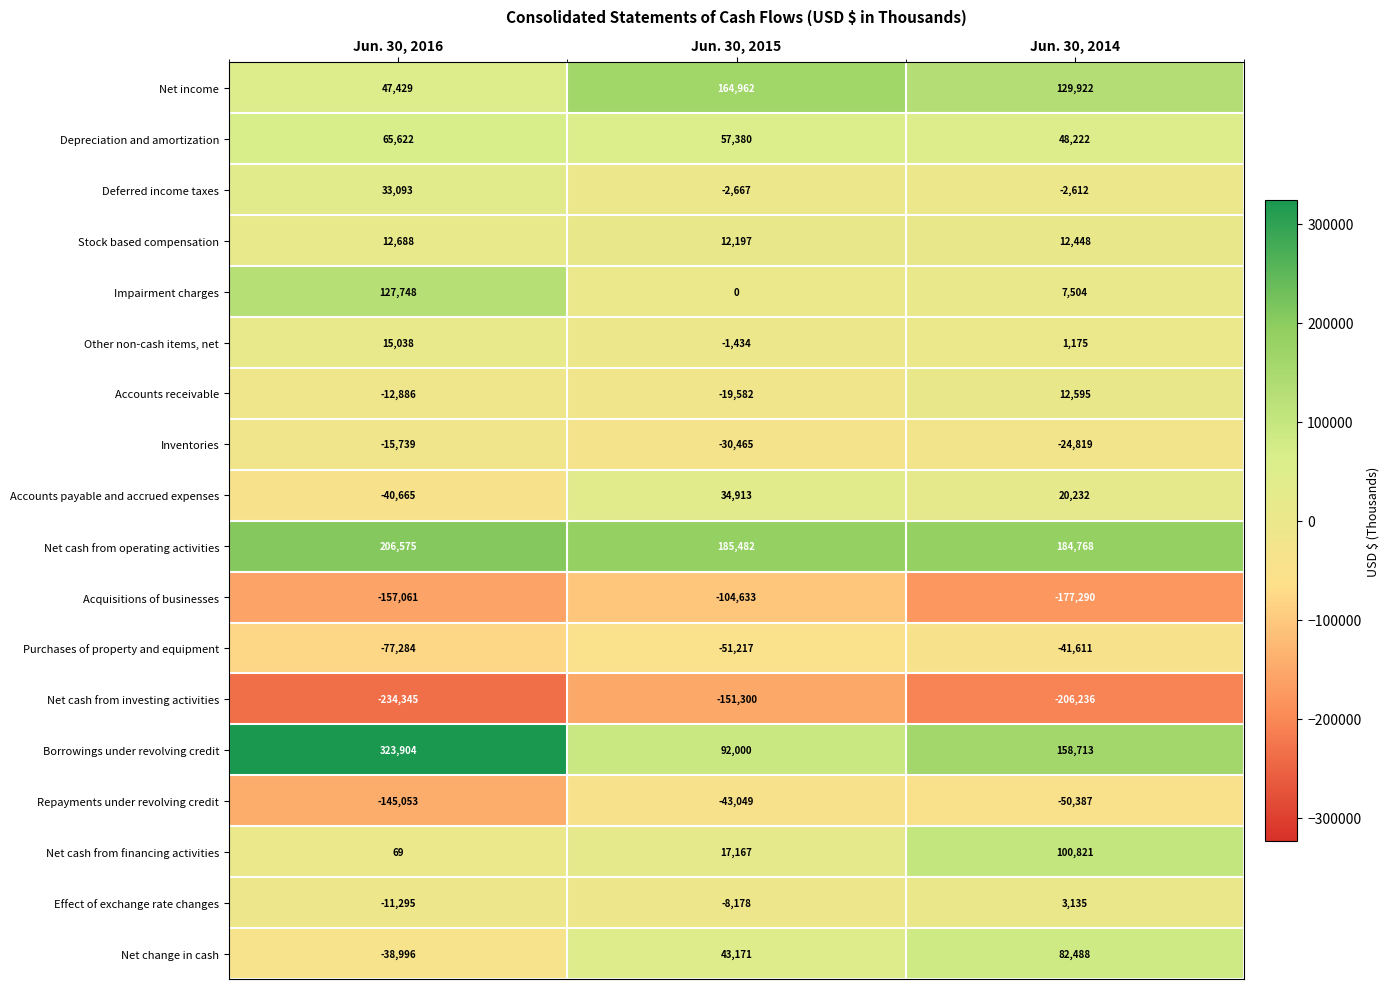

Between Jun. 30, 2016 and Jun. 30, 2014, which series saw the biggest shift?

Borrowings under revolving credit